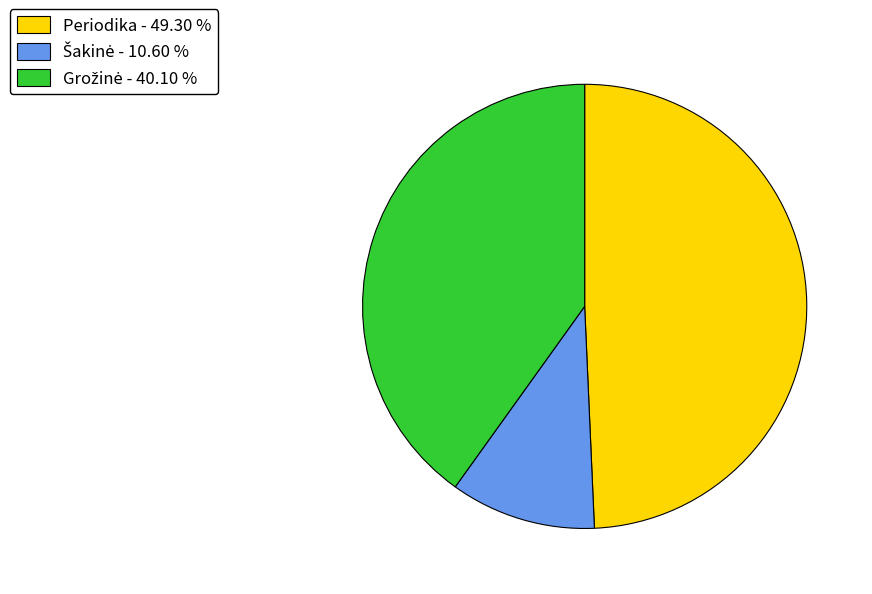

Which category has the biggest portion of the pie?

Periodika